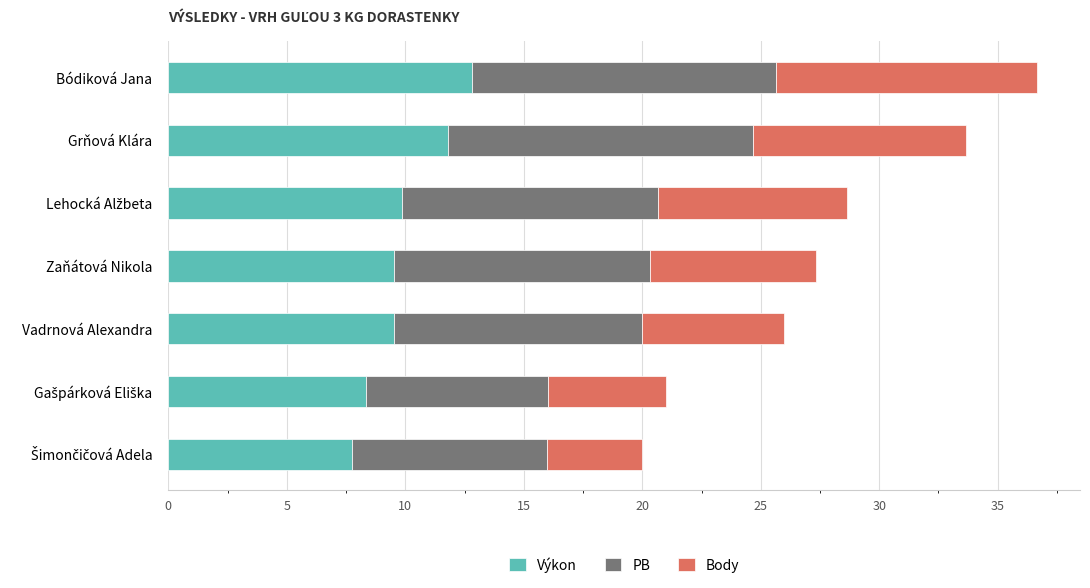

At which category is the sum across all series the highest?

Bódiková Jana